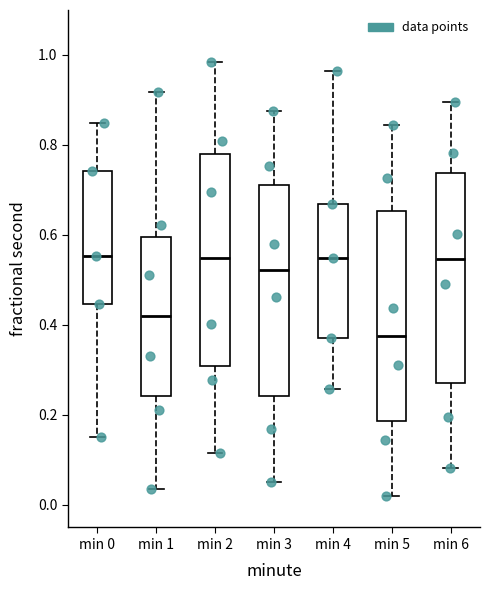

Which box has the lowest median line?

min 5